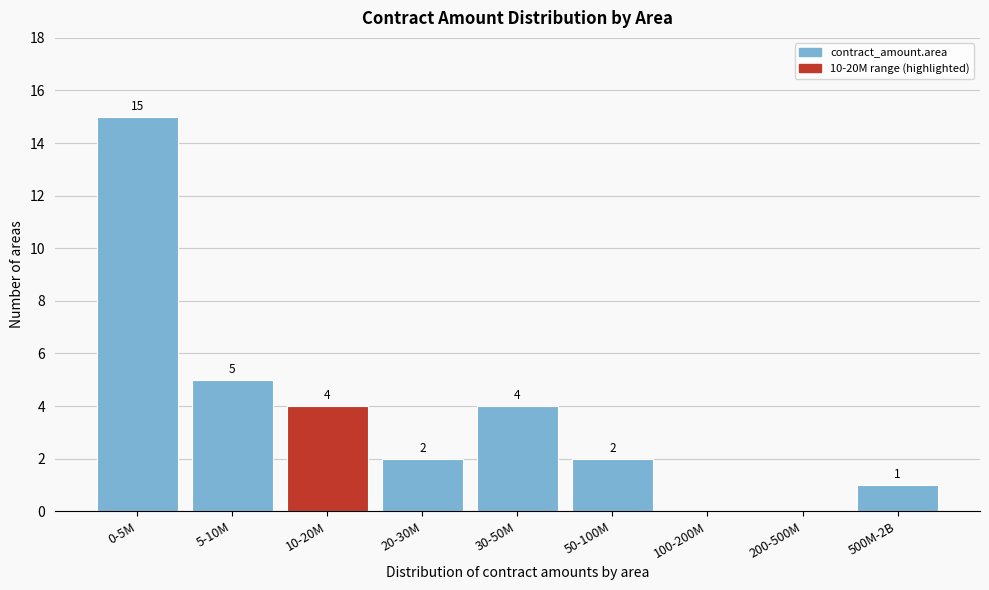

Reading left to right, list all the values displayed in this chart.

0-5M=15	5-10M=5	10-20M=4	20-30M=2	30-50M=4	50-100M=2	100-200M=0	200-500M=0	500M-2B=1